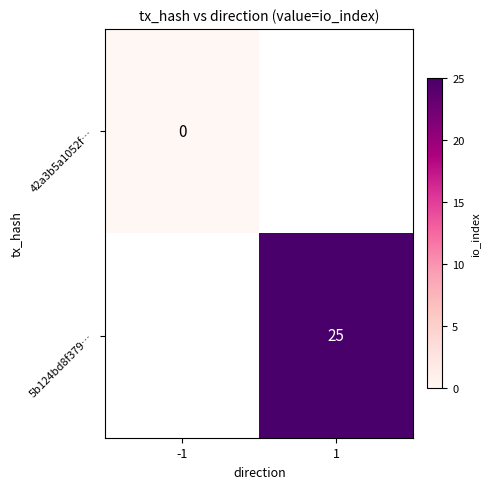

True or false: 5b124bd8f379… has a value of 13 at 1.

False